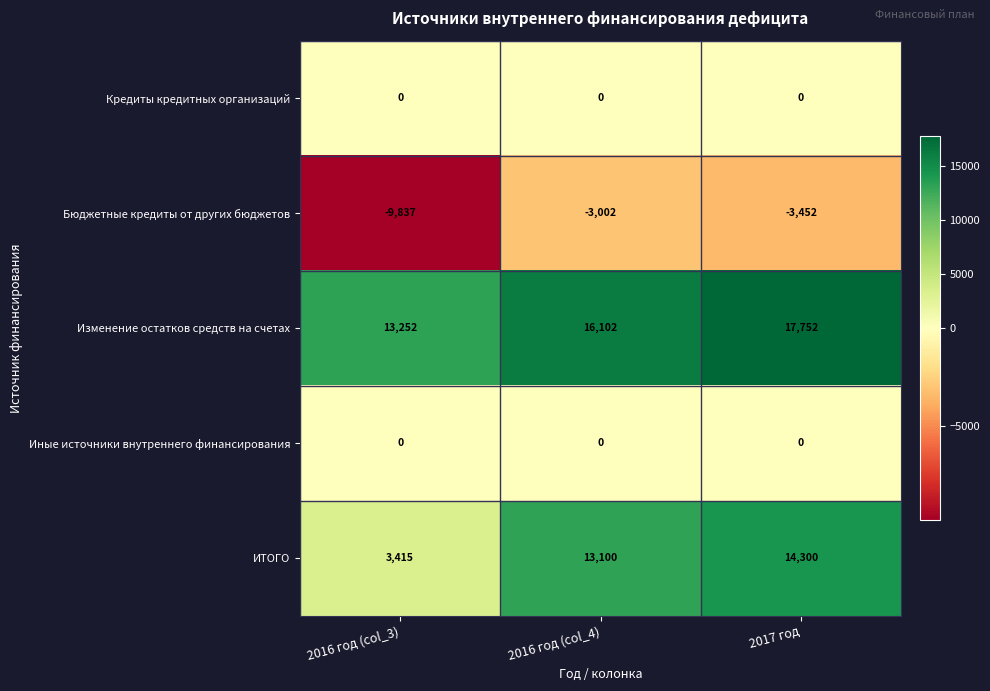

What is the difference between the highest and lowest values at 2016 год (col_3)?

23089